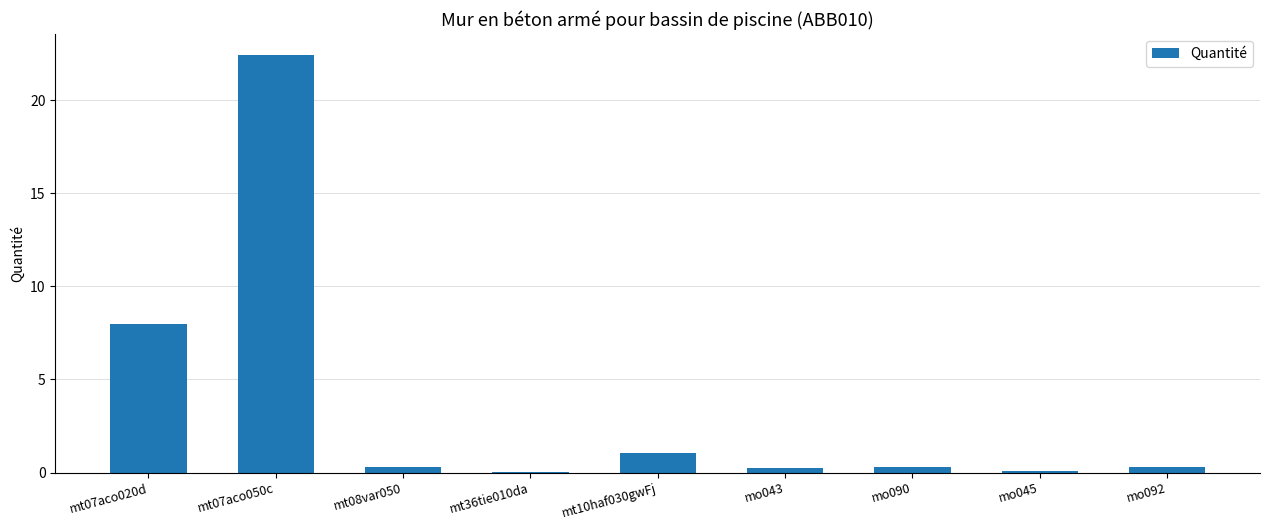

The chart shows a value of 8.0 at mt07aco020d. True or false?

True